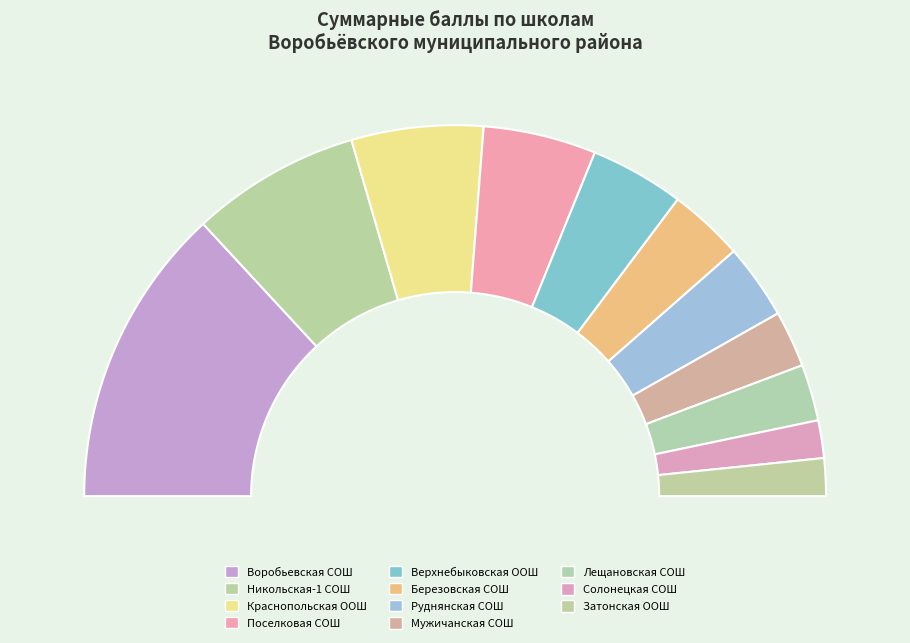

What is the largest slice in the pie chart?

Воробьевская СОШ